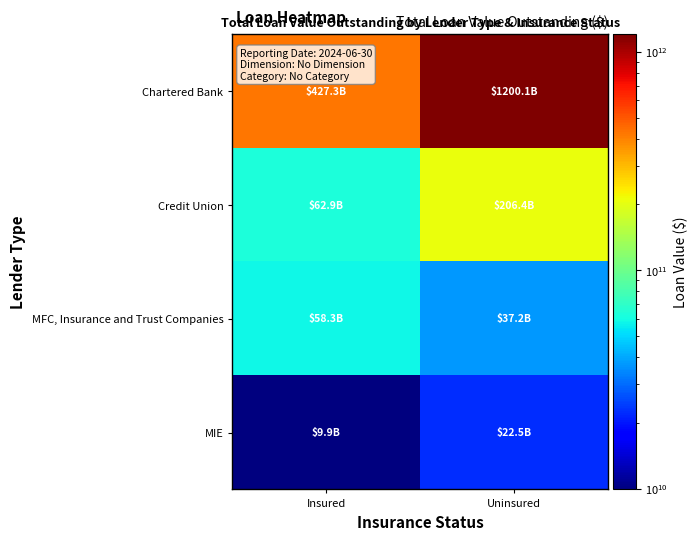

Which series changed the most between Insured and Uninsured?

Chartered Bank